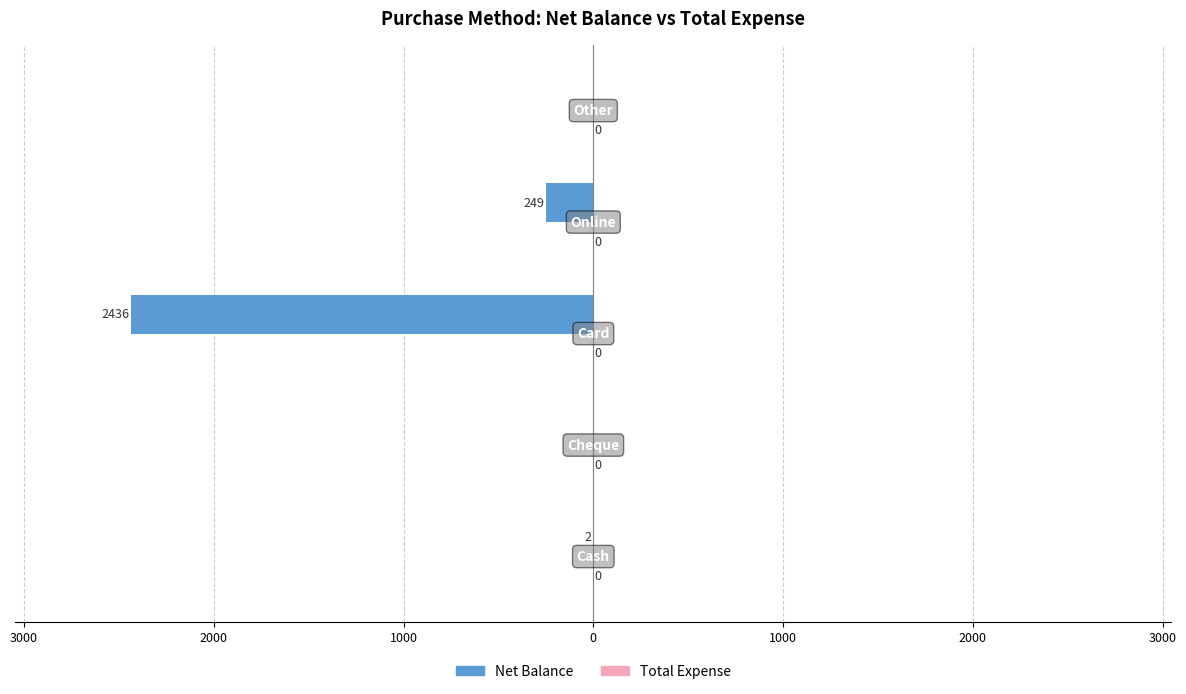

Are the bars horizontal?

Yes